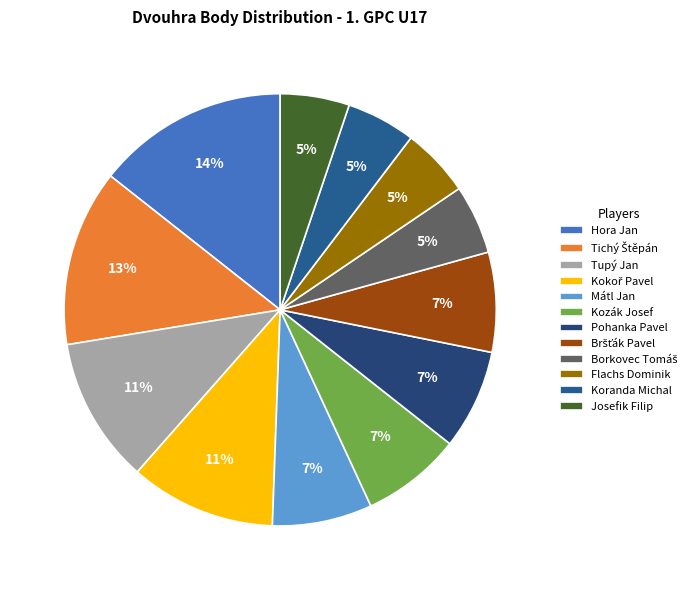

The Tupý Jan slice represents 11% of the pie. True or false?

True